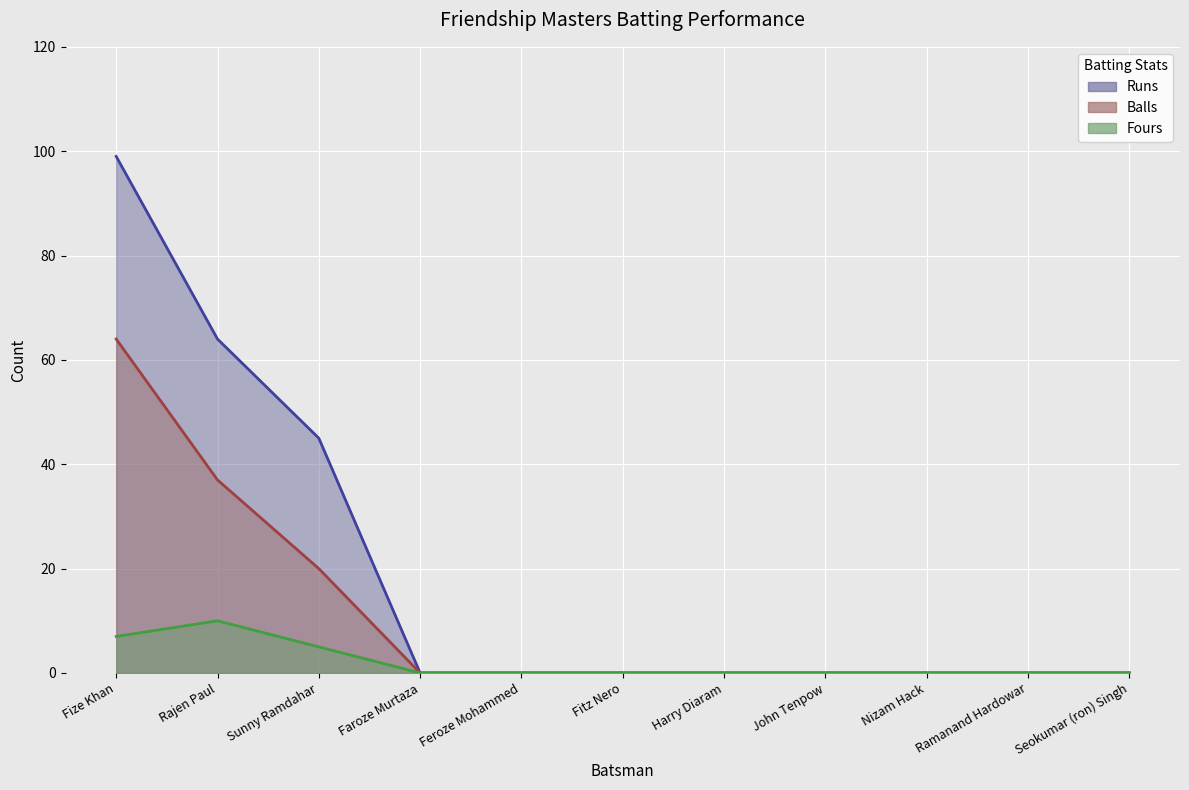

What is the sum of all Runs line values?

208